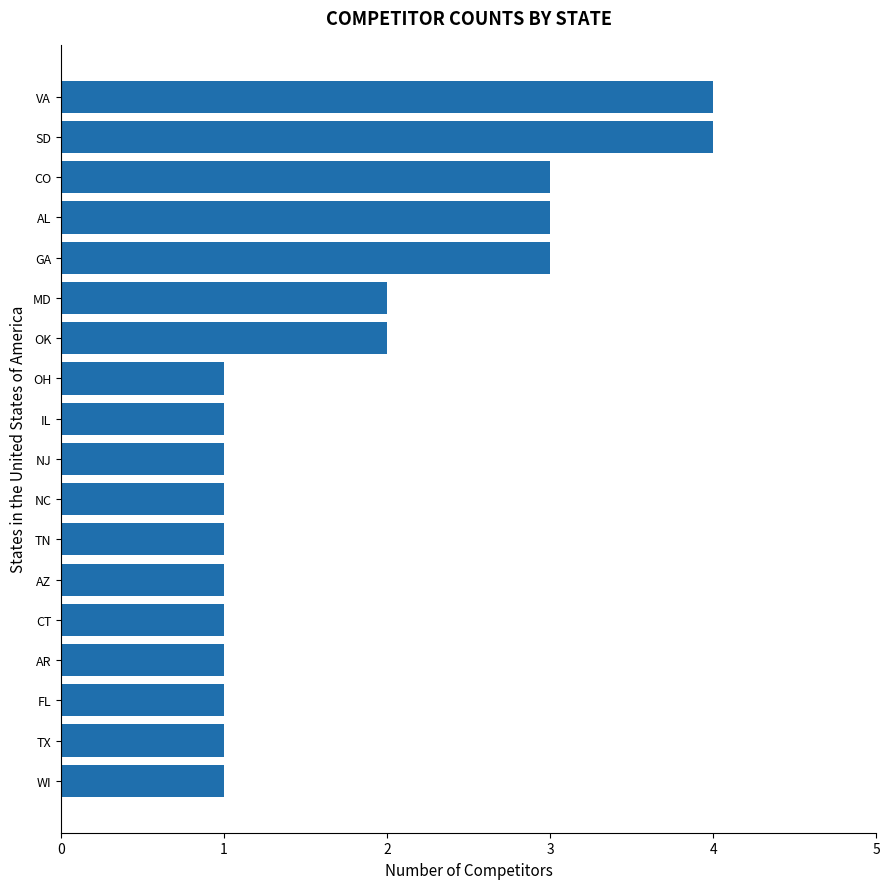

What is the greatest value displayed?

4